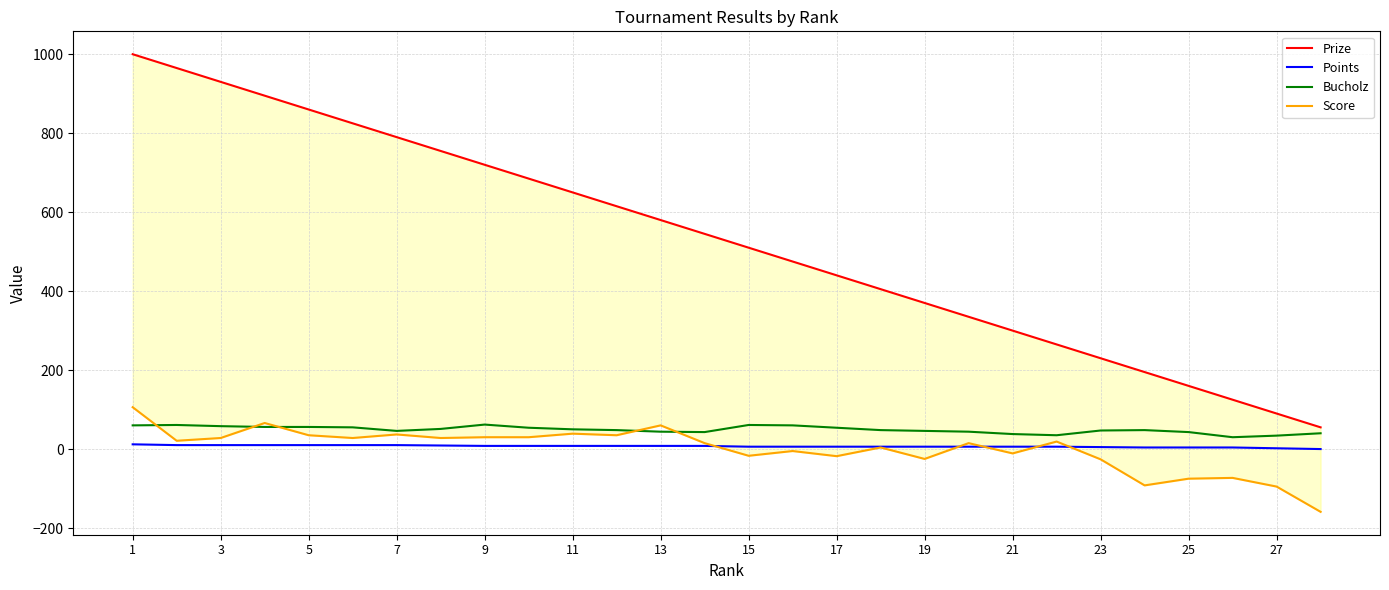

True or false: Bucholz has a value of 34 at 27.

True